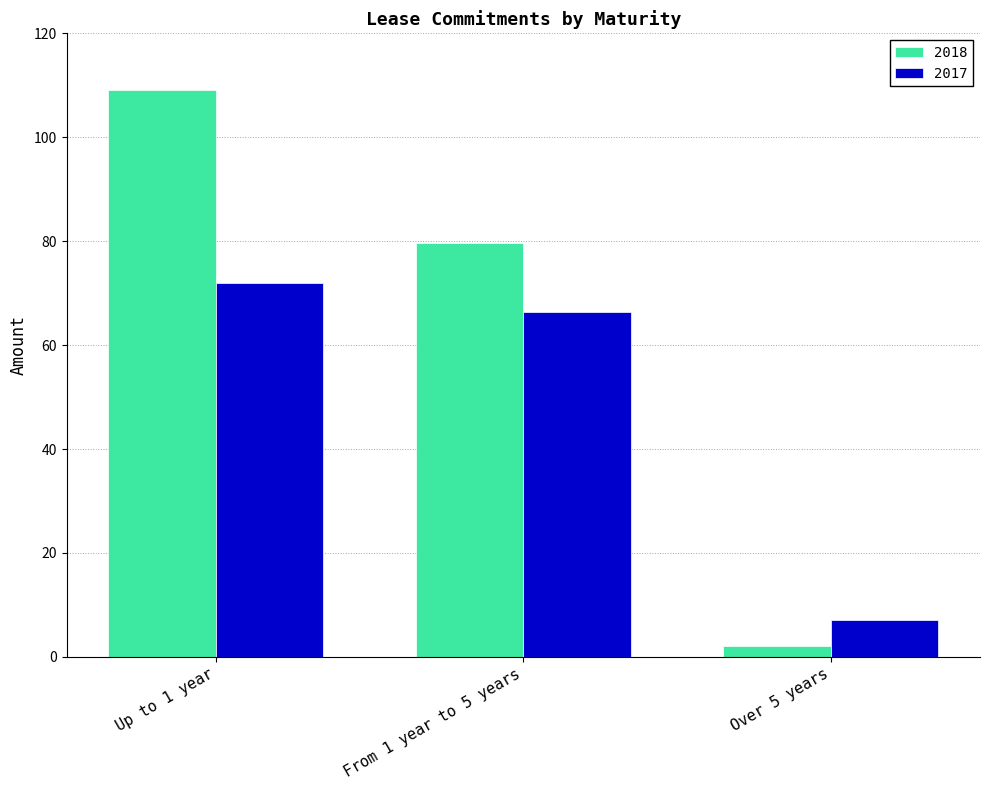

What is the label of the 2nd bar from the left?

From 1 year to 5 years